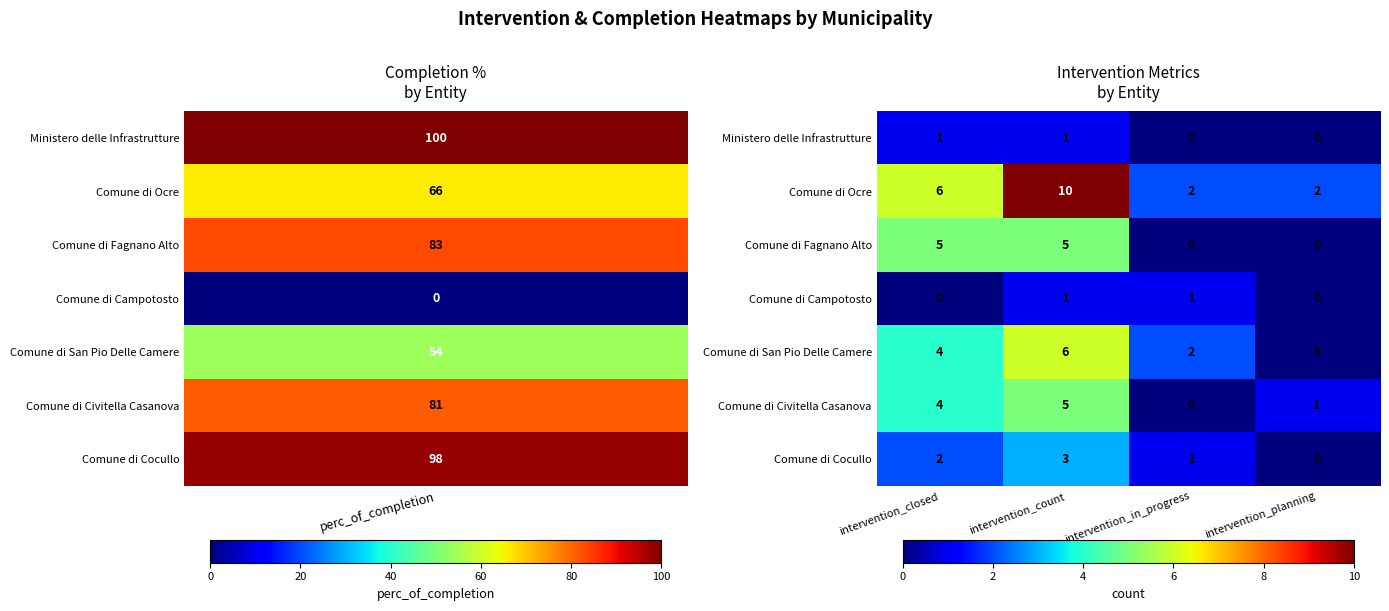

At which label is Comune di Cocullo closest to 1?

intervention_in_progress